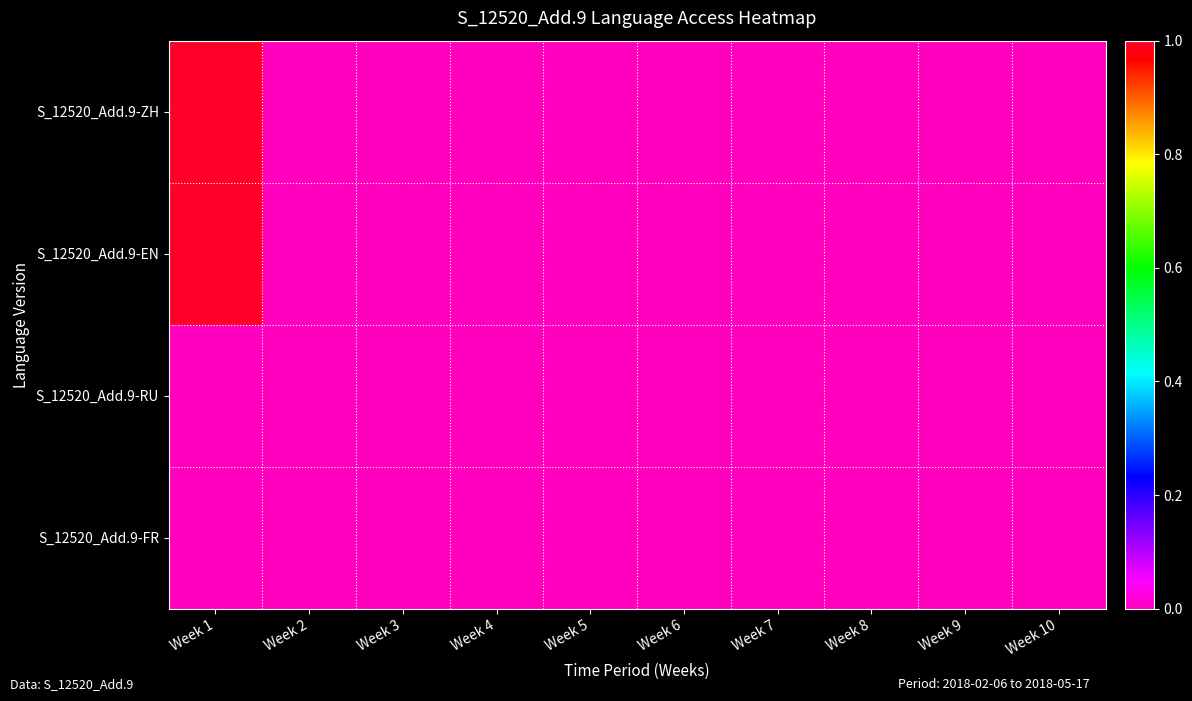

Reading left to right, transcribe all the data shown in this chart.

S_12520_Add.9-ZH: Week 1=1	Week 2=0	Week 3=0	Week 4=0	Week 5=0	Week 6=0	Week 7=0	Week 8=0	Week 9=0	Week 10=0
S_12520_Add.9-EN: Week 1=1	Week 2=0	Week 3=0	Week 4=0	Week 5=0	Week 6=0	Week 7=0	Week 8=0	Week 9=0	Week 10=0
S_12520_Add.9-RU: Week 1=0	Week 2=0	Week 3=0	Week 4=0	Week 5=0	Week 6=0	Week 7=0	Week 8=0	Week 9=0	Week 10=0
S_12520_Add.9-FR: Week 1=0	Week 2=0	Week 3=0	Week 4=0	Week 5=0	Week 6=0	Week 7=0	Week 8=0	Week 9=0	Week 10=0